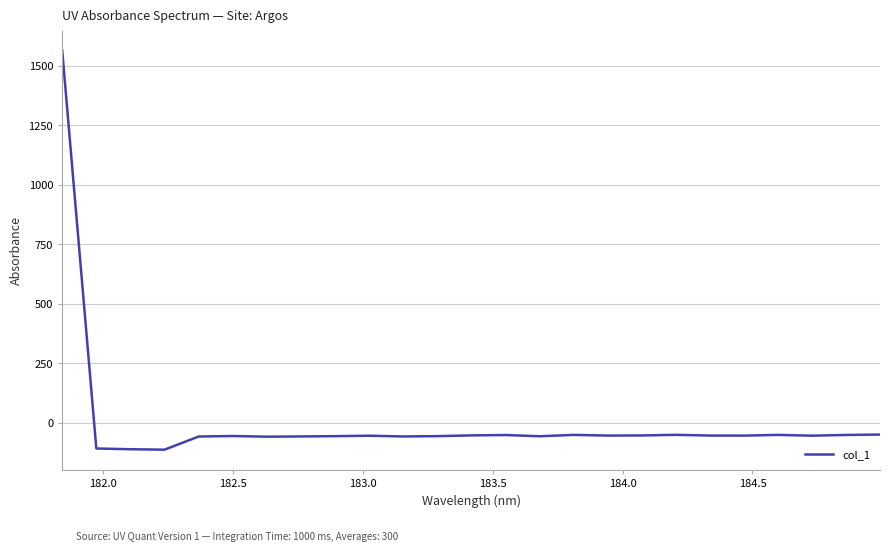

What is the difference between the maximum and minimum values?

1676.1